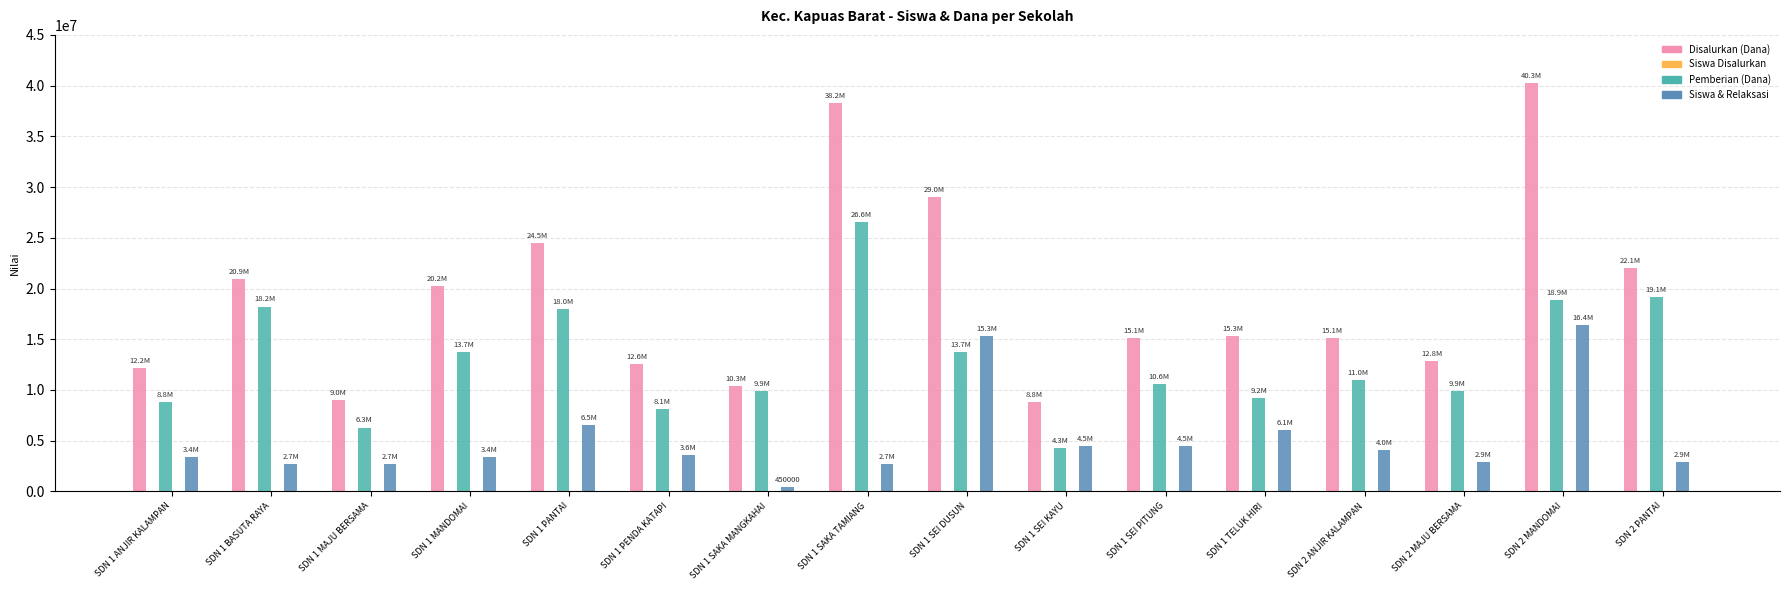

The Siswa Disalurkan series shows 17 at SDN 1 ANJIR KALAMPAN. True or false?

False